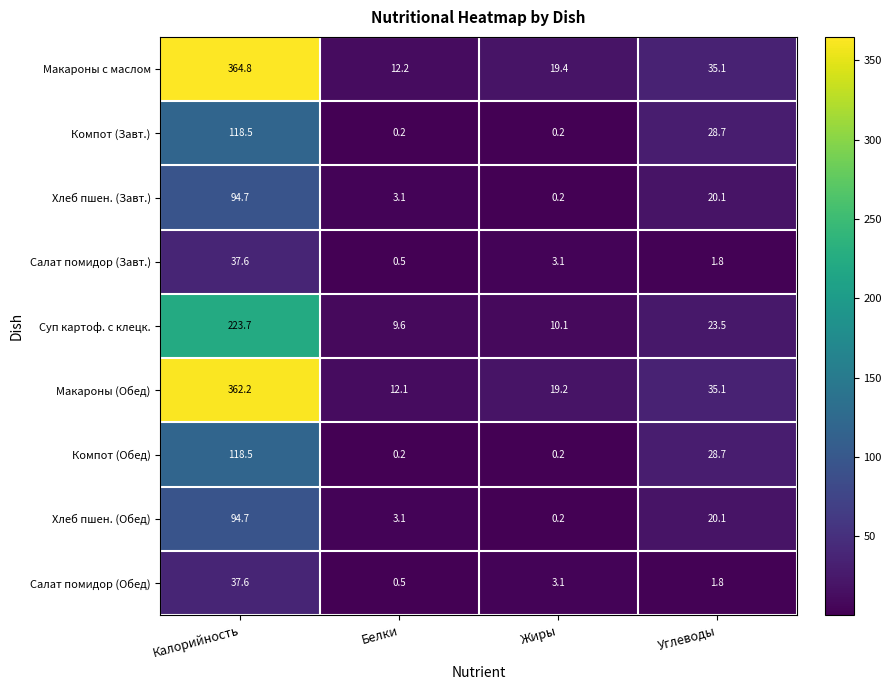

Is it true that Салат помидор (Завт.) equals 1.8 at Углеводы?

True